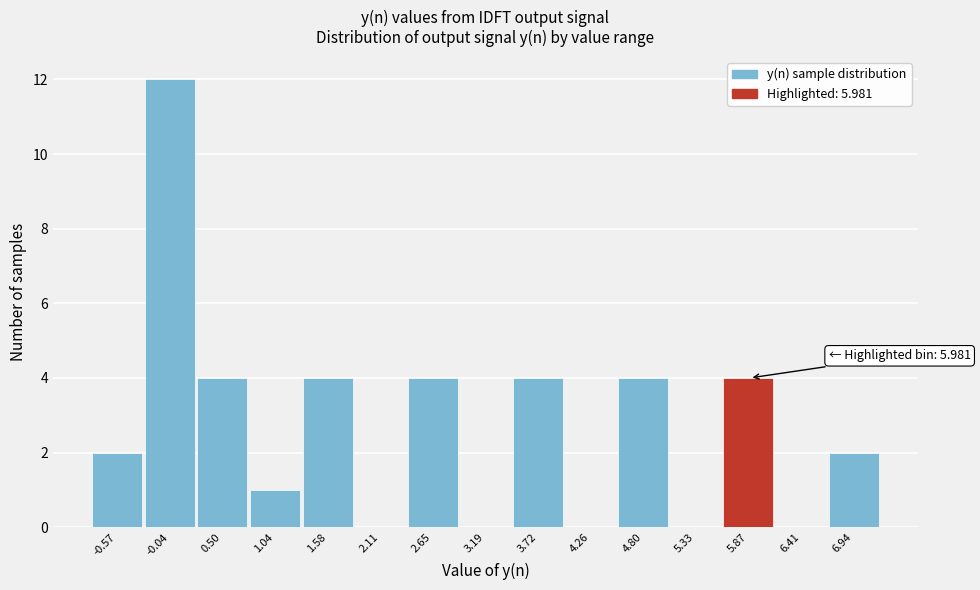

Reading right to left, list all the values displayed in this chart.

6.94=2	6.41=0	5.87=4	5.33=0	4.80=4	4.26=0	3.72=4	3.19=0	2.65=4	2.11=0	1.58=4	1.04=1	0.50=4	-0.04=12	-0.57=2